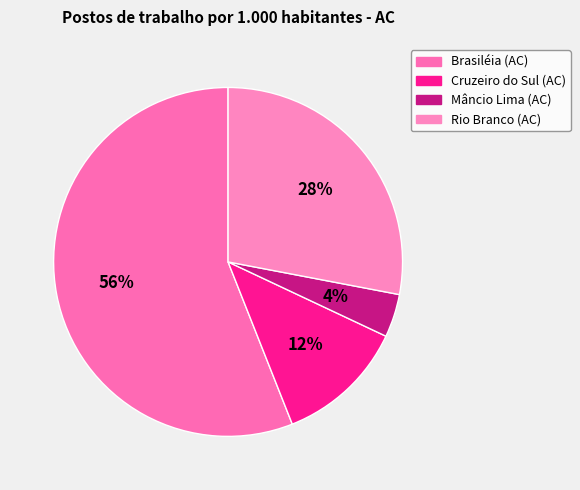

The Mâncio Lima (AC) slice represents 18% of the pie. True or false?

False